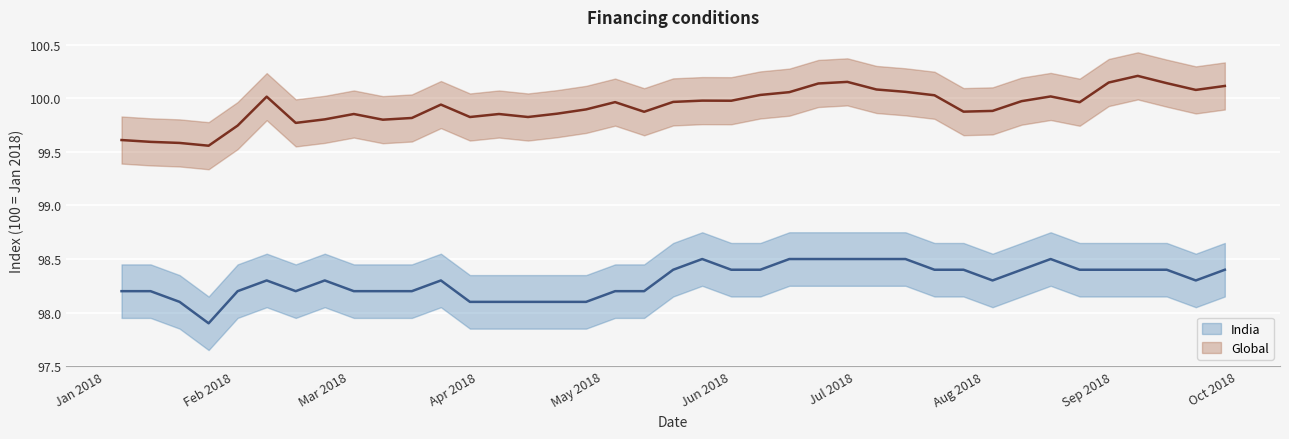

List the labels in order of Global value, largest first.

2018-09-07, 2018-06-29, 2018-08-31, 2018-09-14, 2018-06-22, 2018-09-28, 2018-07-06, 2018-09-21, 2018-07-13, 2018-06-15, 2018-06-08, 2018-07-20, 2018-08-17, 2018-02-09, 2018-05-25, 2018-06-01, 2018-08-10, 2018-05-18, 2018-05-04, 2018-08-24, 2018-03-23, 2018-04-27, 2018-08-03, 2018-07-27, 2018-05-11, 2018-04-20, 2018-03-02, 2018-04-06, 2018-03-30, 2018-04-13, 2018-03-16, 2018-02-23, 2018-03-09, 2018-02-16, 2018-02-02, 2018-01-05, 2018-01-12, 2018-01-19, 2018-01-26